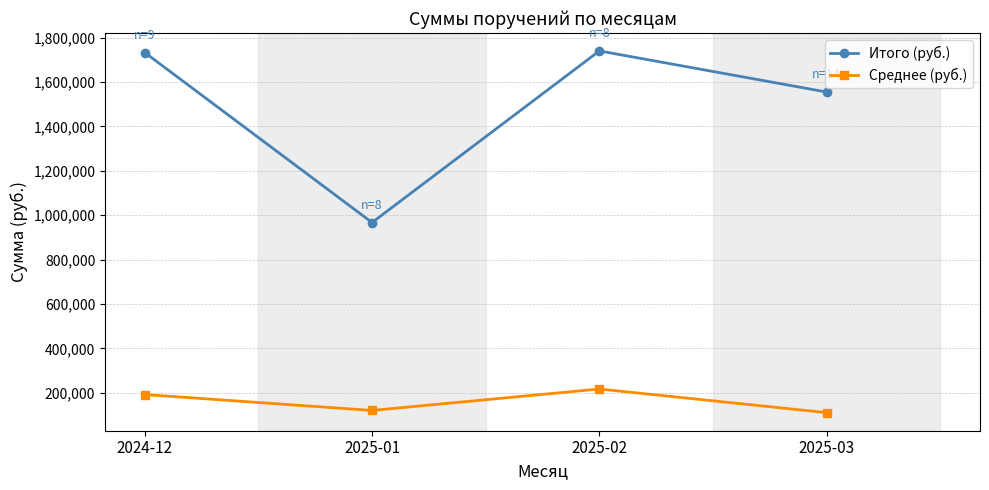

What are all the series names shown in the legend?

Итого (руб.), Среднее (руб.)